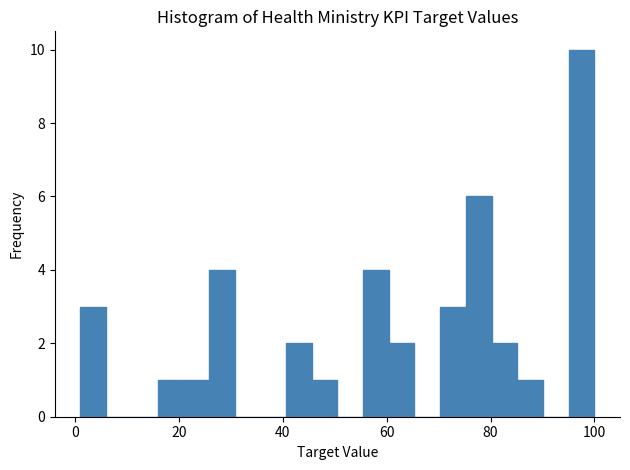

Read against the x-axis, roughly where is the centre of the tallest bar?

98